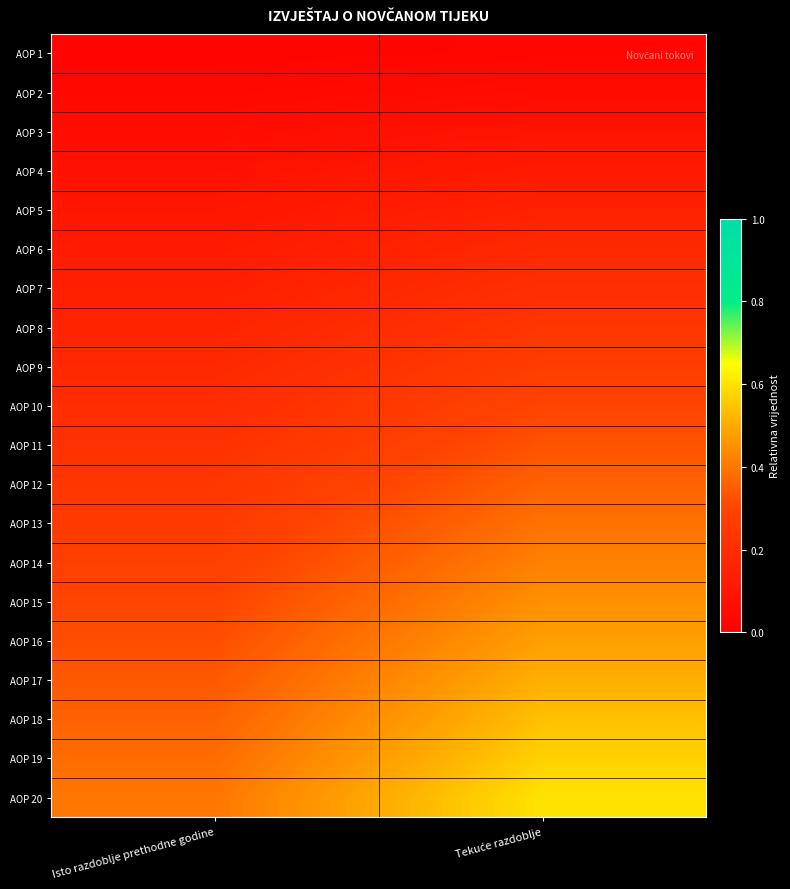

Which has a higher value, Isto razdoblje prethodne godine or Tekuće razdoblje?

Tekuće razdoblje